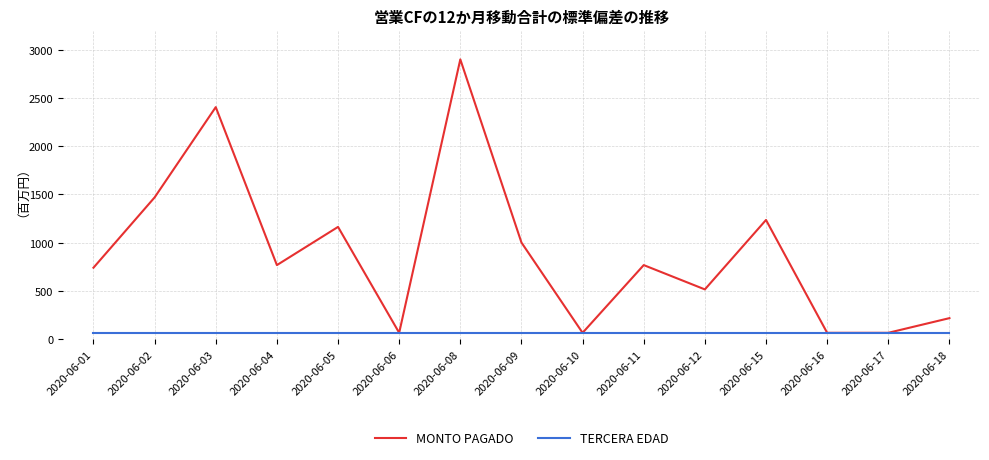

Which series has the widest spread of values?

MONTO PAGADO